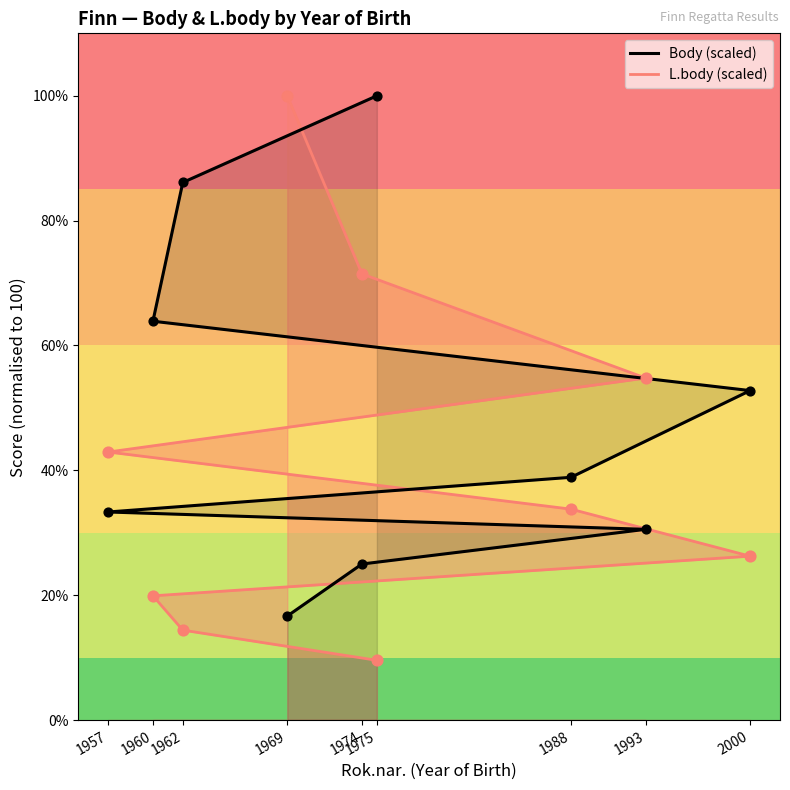

Which series has the widest spread of Y values?

L.body